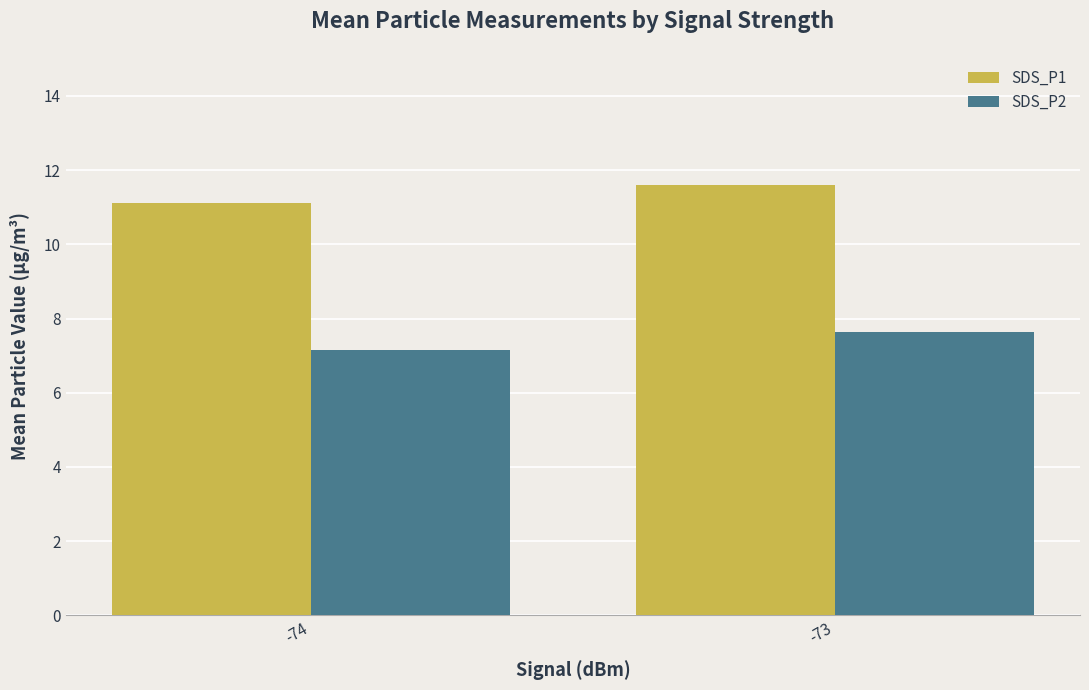

Which series has the largest total across all categories?

SDS_P1